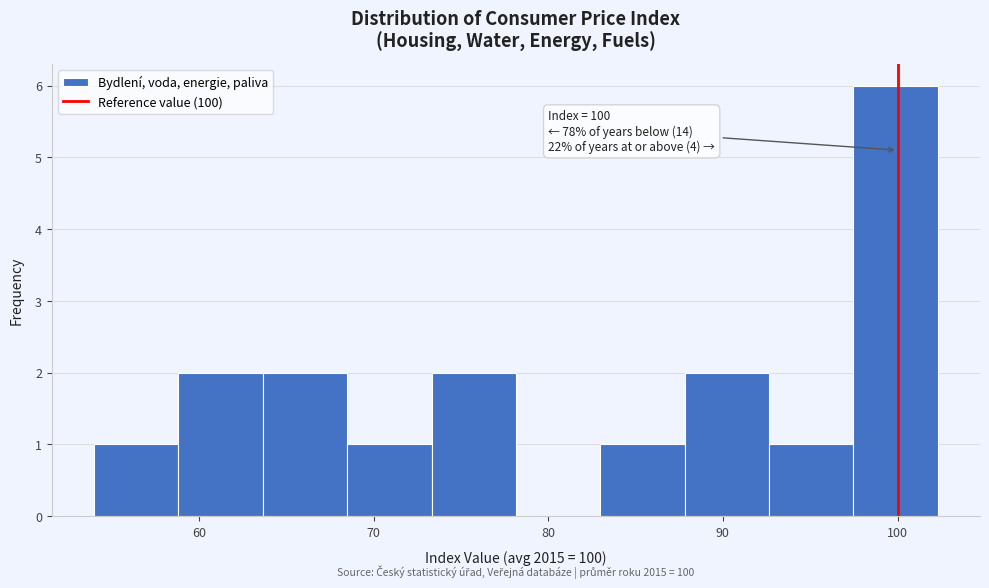

Over which range of the x-axis is the bar tallest?

97 to 102